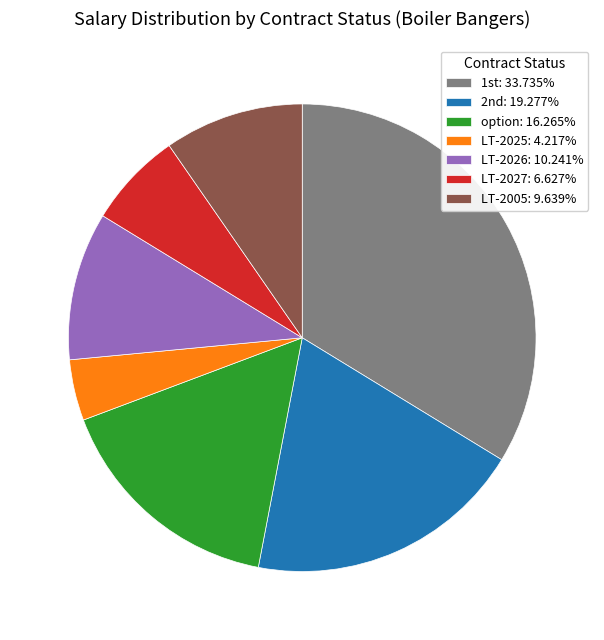

Does option: 16.265% account for over 50% of the chart?

No